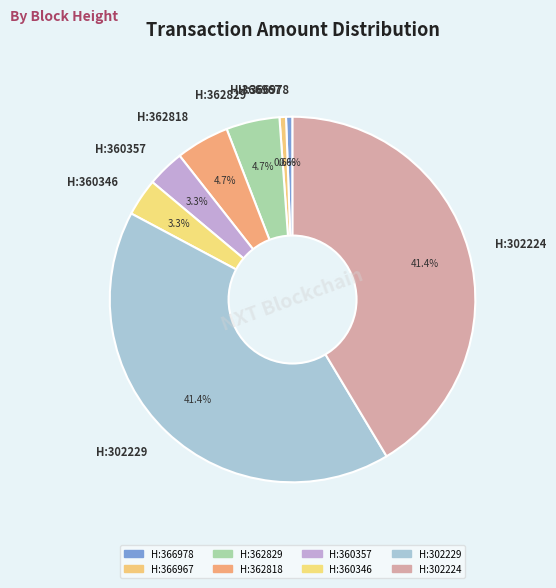

Do H:360357 and H:302229 together represent more than half of the pie?

No